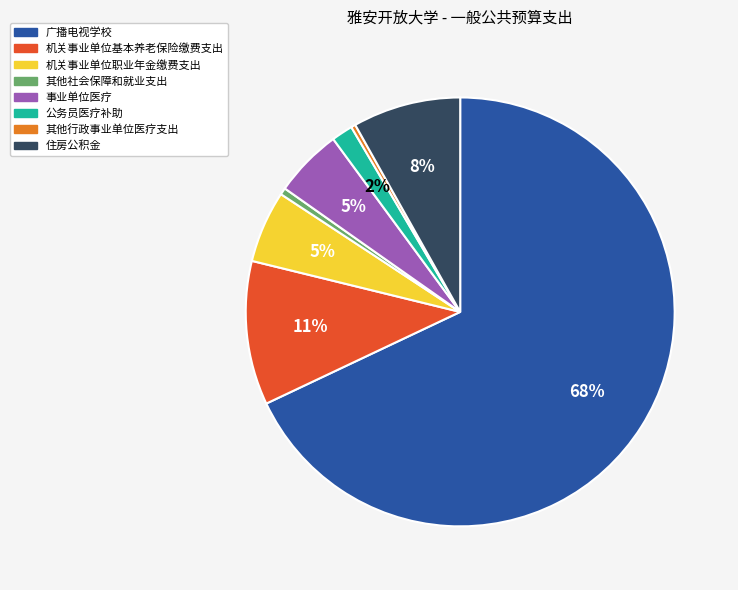

Is it true that 公务员医疗补助 is 2% of the pie?

True